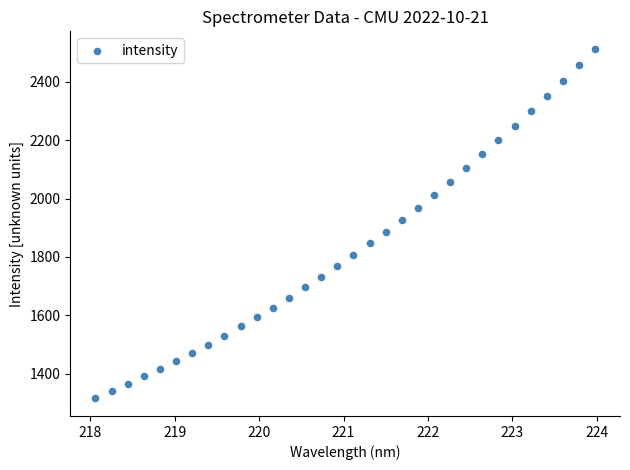

What is the range of X values (max minus min)?

5.9